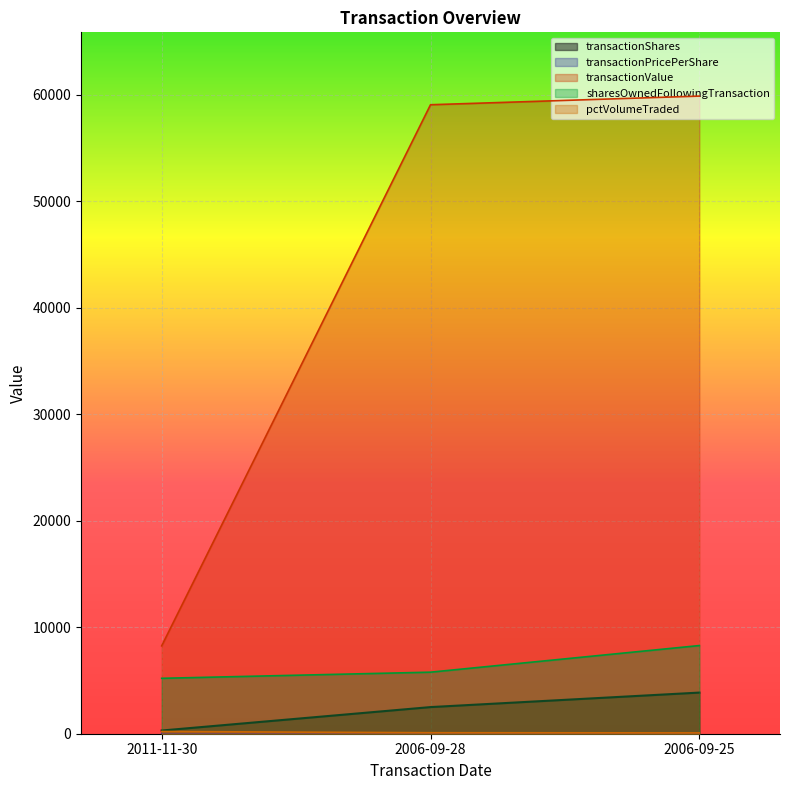

Which category has the highest value in the sharesOwnedFollowingTransaction series?

2006-09-25